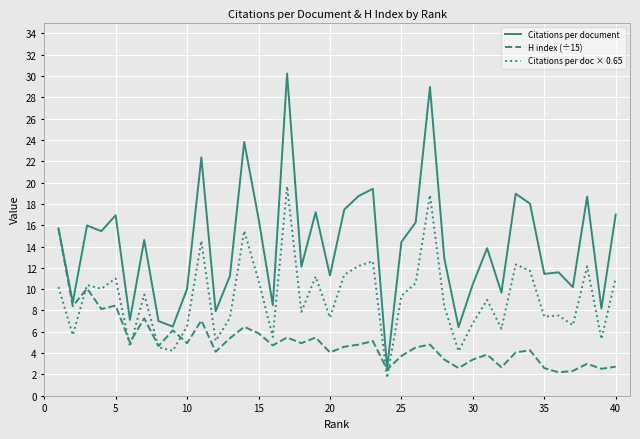

What is the greatest value displayed?

30.2